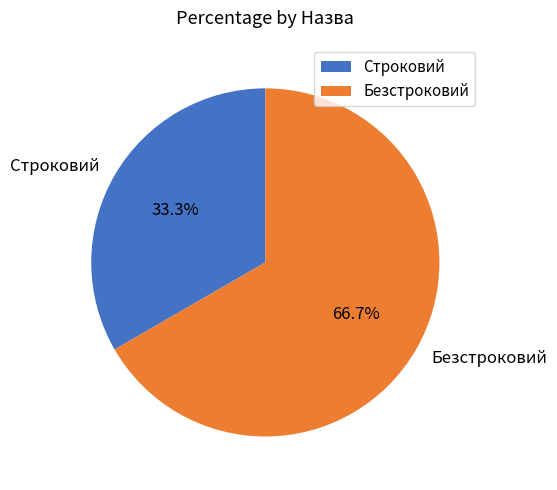

How many slices are in this pie chart?

2